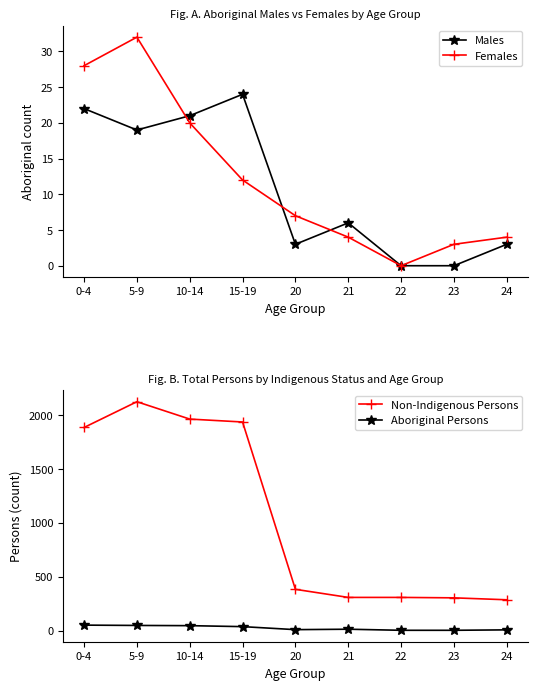

What is the lowest value of the Aboriginal Persons series?

3